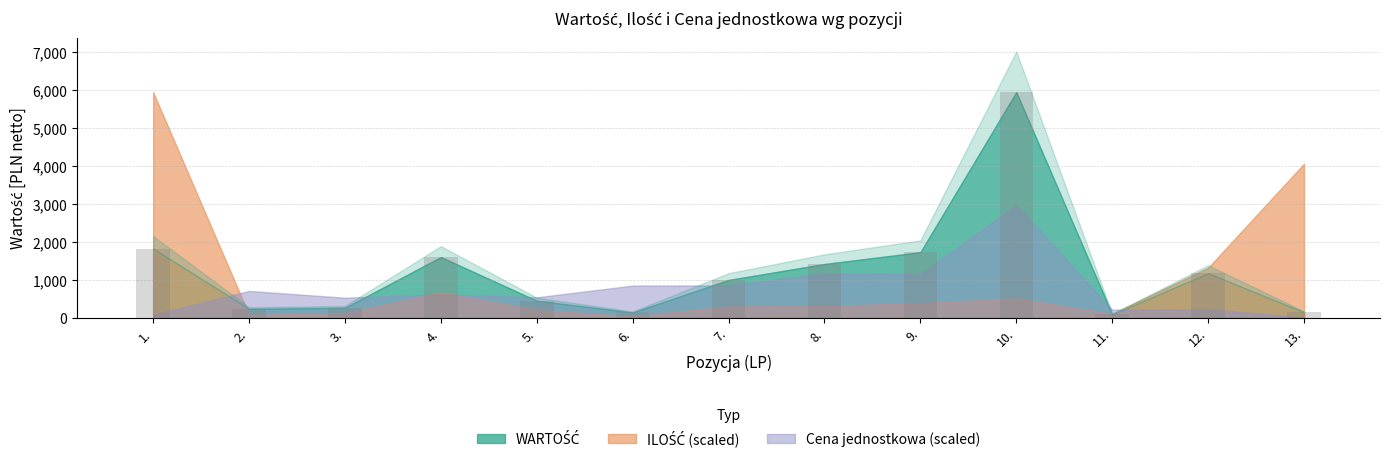

What is the difference between the values at 4. and 3.?

1337.3